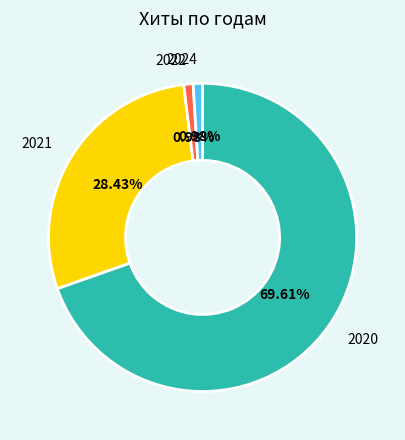

Is the sum of 2020 and 2024 greater than half?

Yes